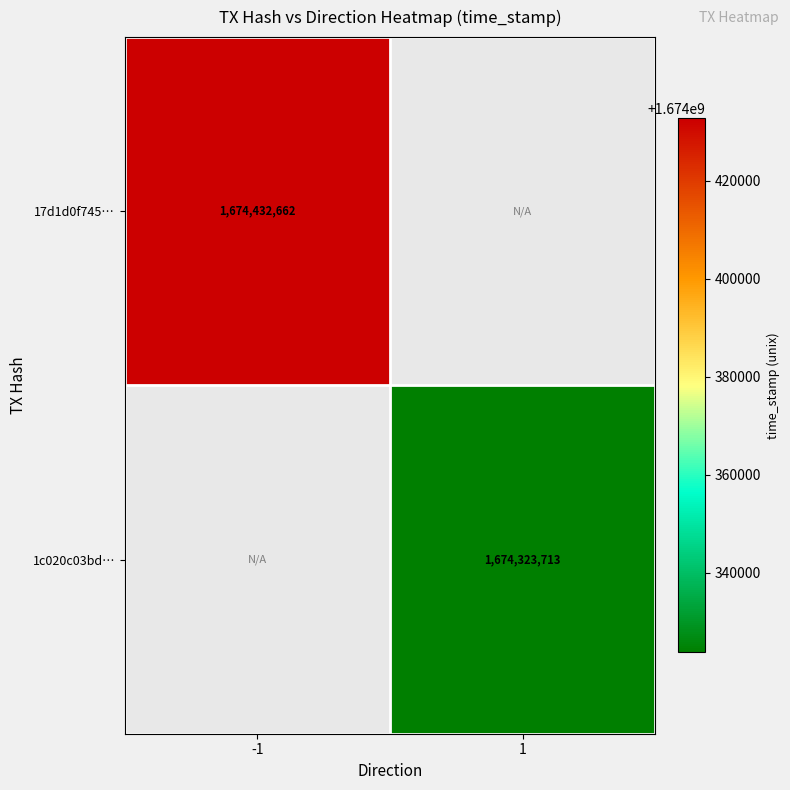

Is the value of 17d1d0f745… at -1 greater than the value of 1c020c03bd… at 1?

Yes